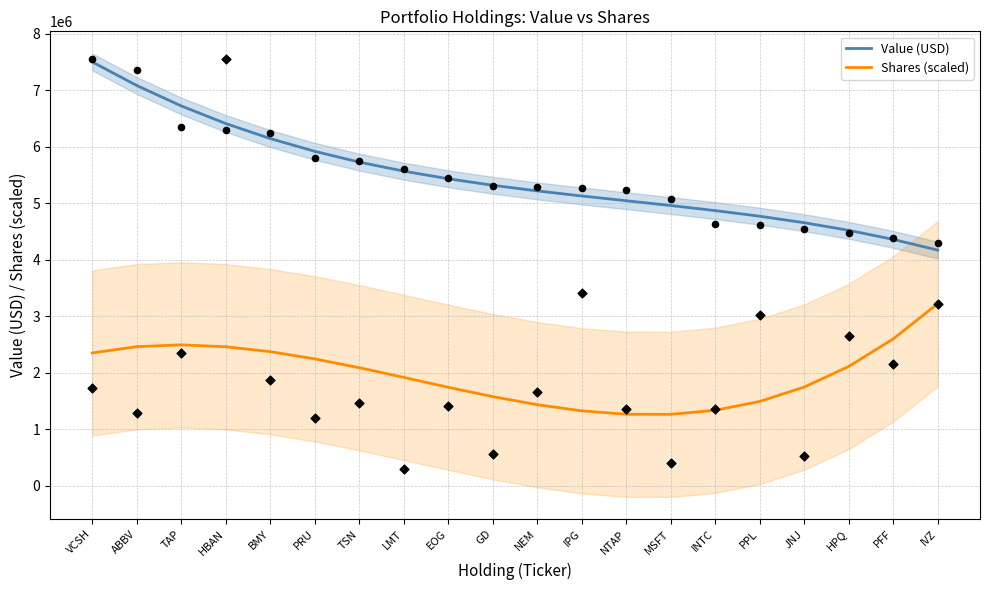

Which series contains the lowest Y value?

Shares (scaled)